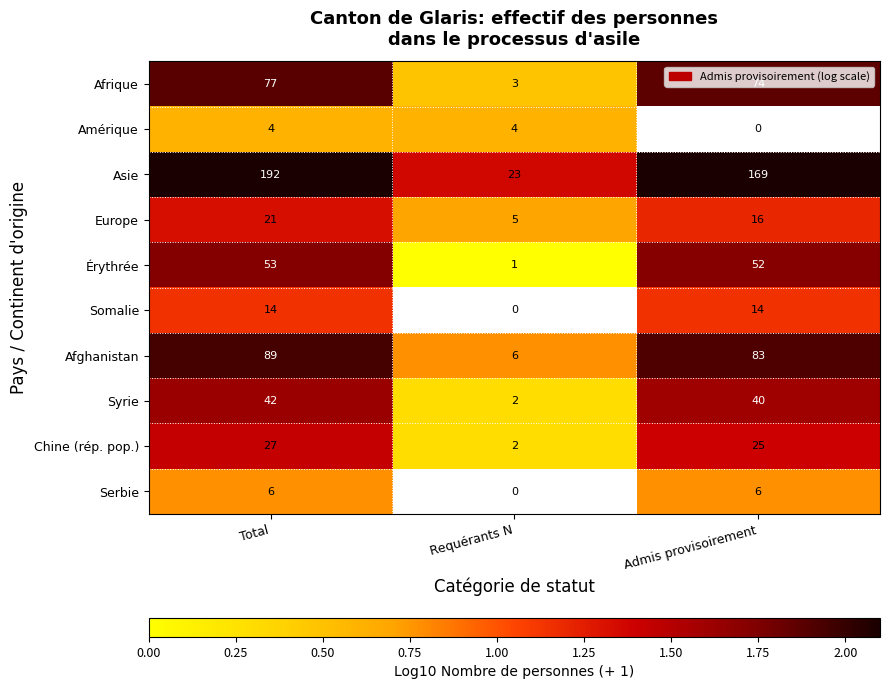

At which category is the sum across all series the highest?

Total